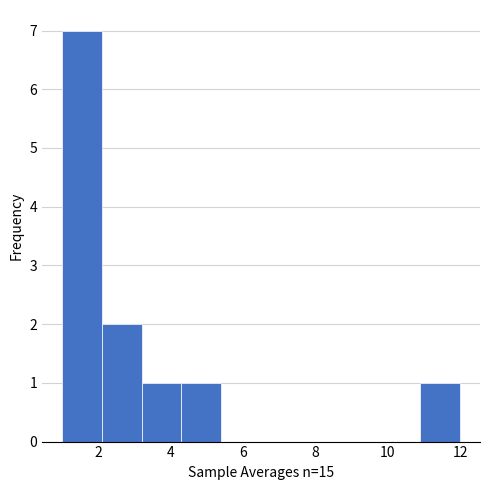

Which range on the x-axis has the tallest bar?

1.0 to 2.1